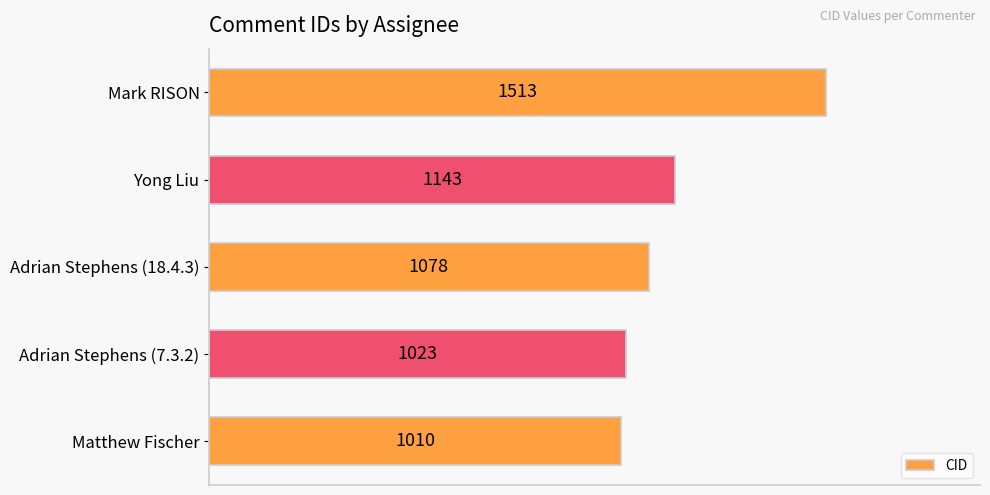

What is the sum of all values?

5767